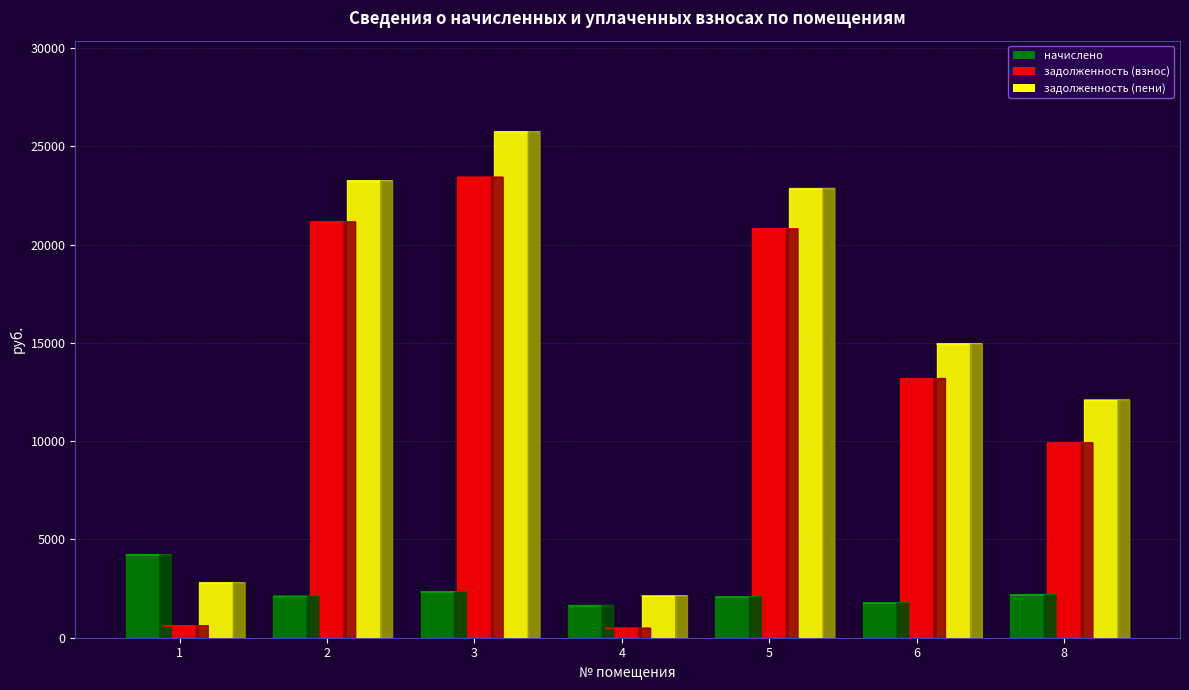

What is the smallest value displayed?

473.8